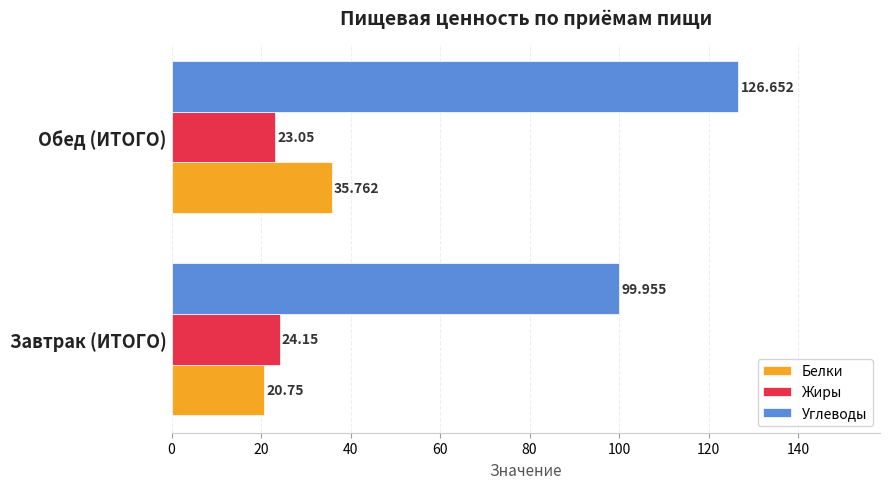

Which series has the largest total across all categories?

Углеводы